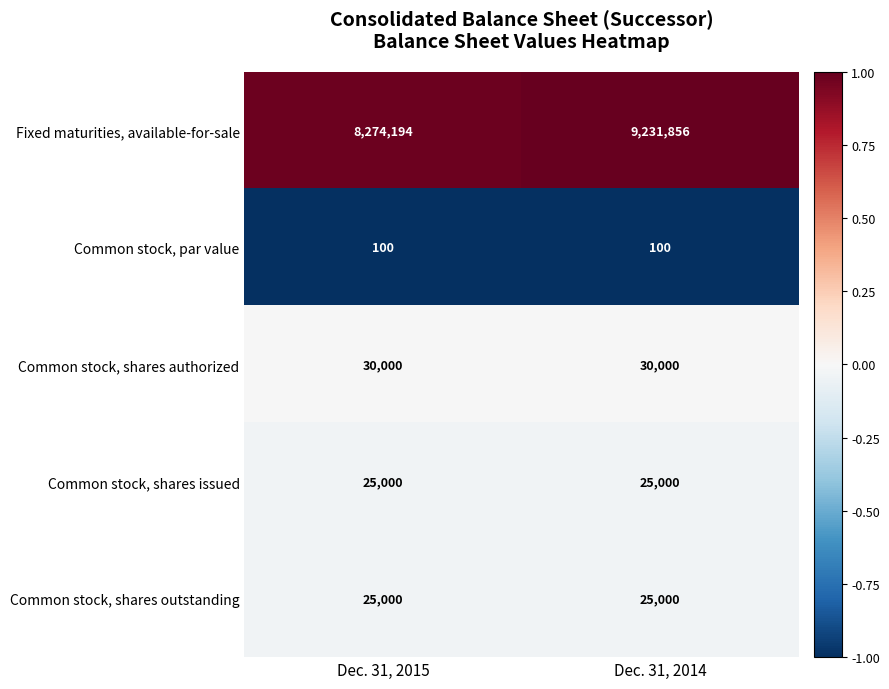

Reading right to left, what are all the values shown in this chart?

Fixed maturities, available-for-sale: Dec. 31, 2014=9231856	Dec. 31, 2015=8274194
Common stock, par value: Dec. 31, 2014=100	Dec. 31, 2015=100
Common stock, shares authorized: Dec. 31, 2014=30000	Dec. 31, 2015=30000
Common stock, shares issued: Dec. 31, 2014=25000	Dec. 31, 2015=25000
Common stock, shares outstanding: Dec. 31, 2014=25000	Dec. 31, 2015=25000